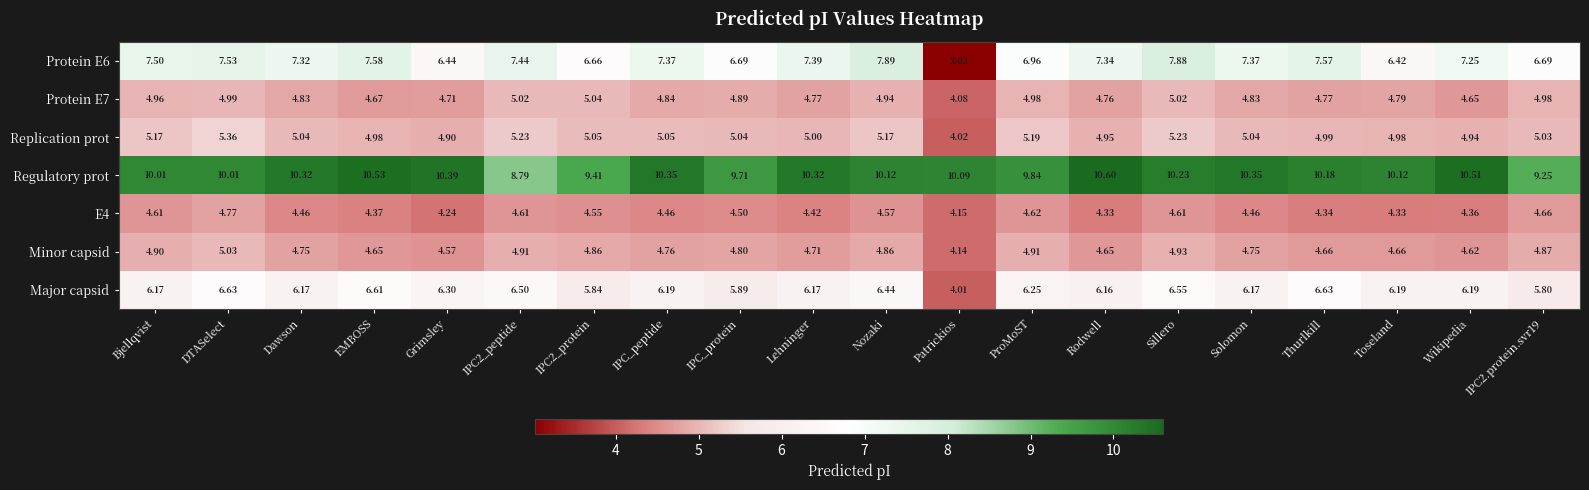

Which series has the largest total across all categories?

Regulatory prot